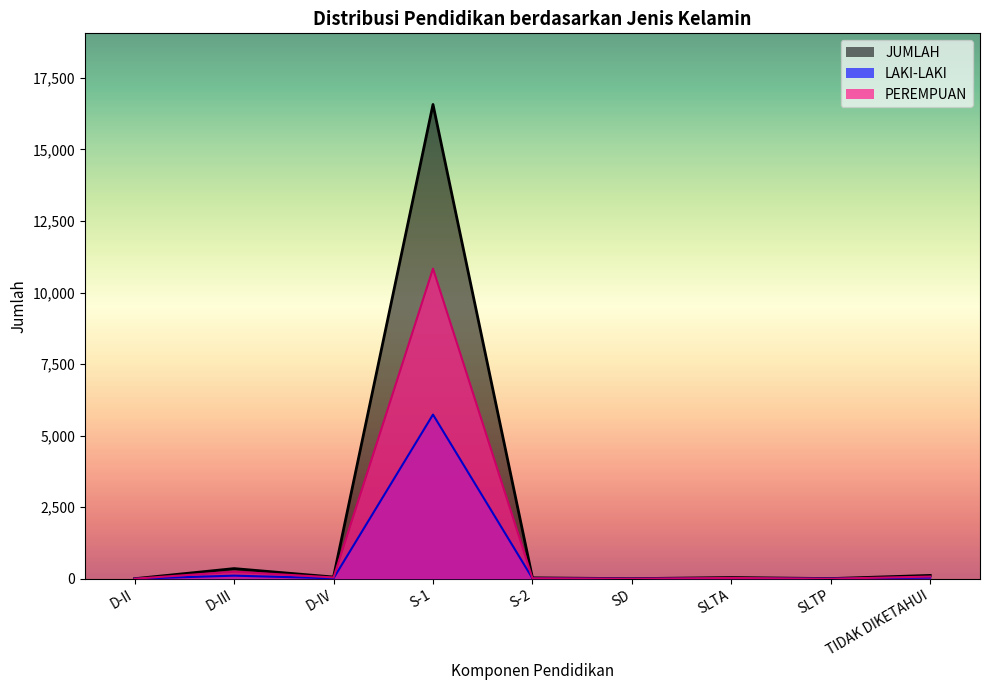

Rank the categories by LAKI-LAKI value from lowest to highest.

D-II, SD, SLTP, D-IV, S-2, SLTA, TIDAK DIKETAHUI, D-III, S-1